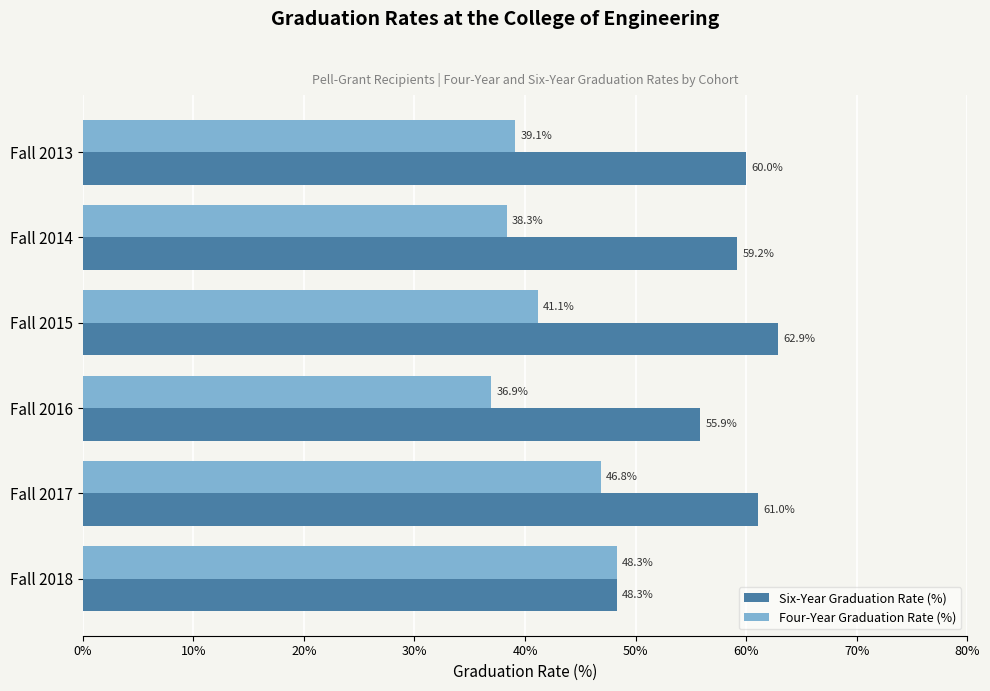

Is the value of Four-Year Graduation Rate (%) at Fall 2013 greater than the value of Six-Year Graduation Rate (%) at Fall 2015?

No